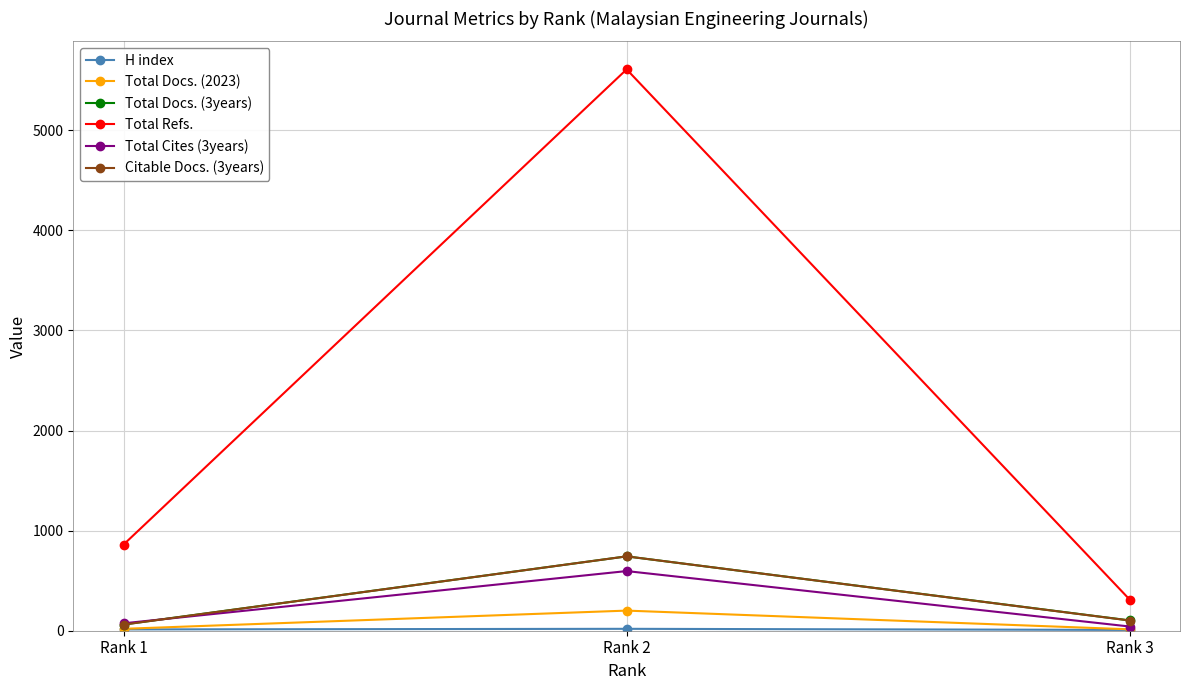

Which series has the largest total across all categories?

Total Refs.